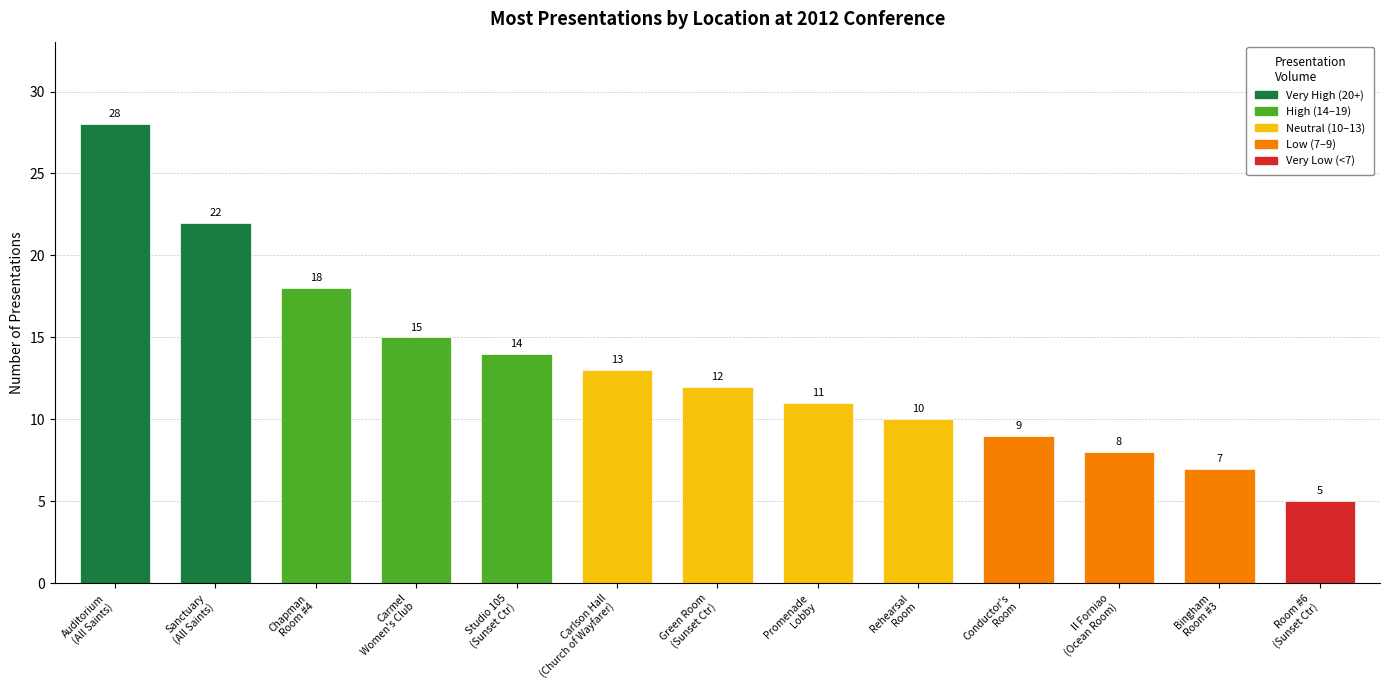

At which category does the chart reach its peak across all series?

Auditorium
(All Saints)